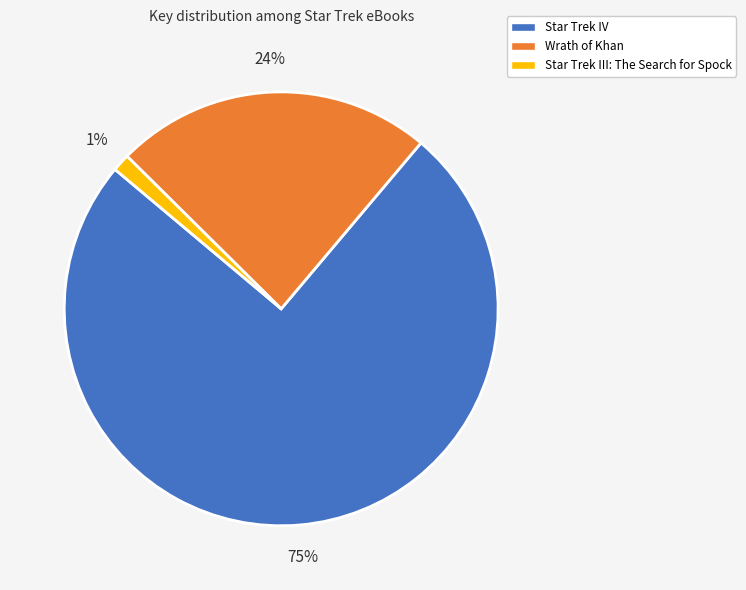

Count the number of slices in the pie.

3